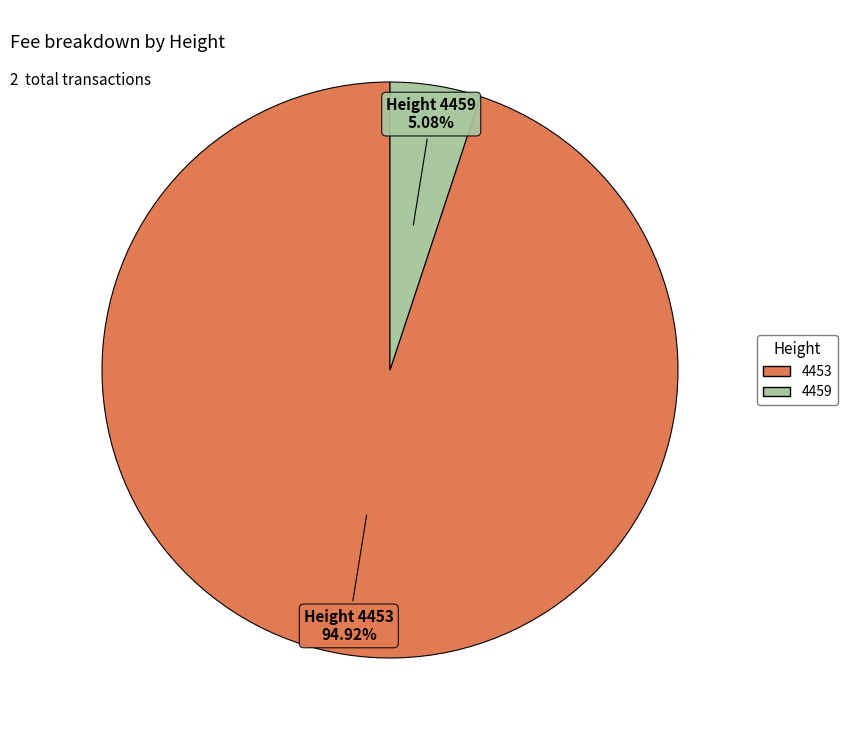

Does 4453 account for over 50% of the chart?

Yes